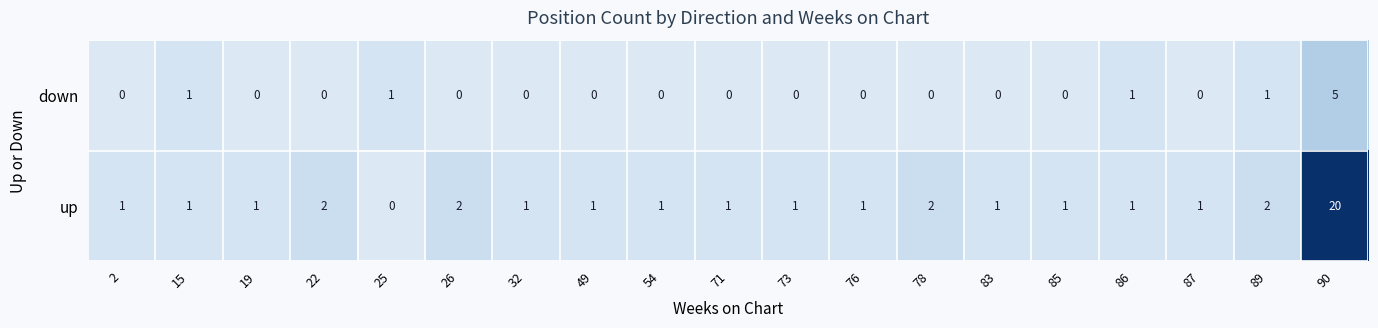

At 25, list the series in order from largest to smallest.

down, up